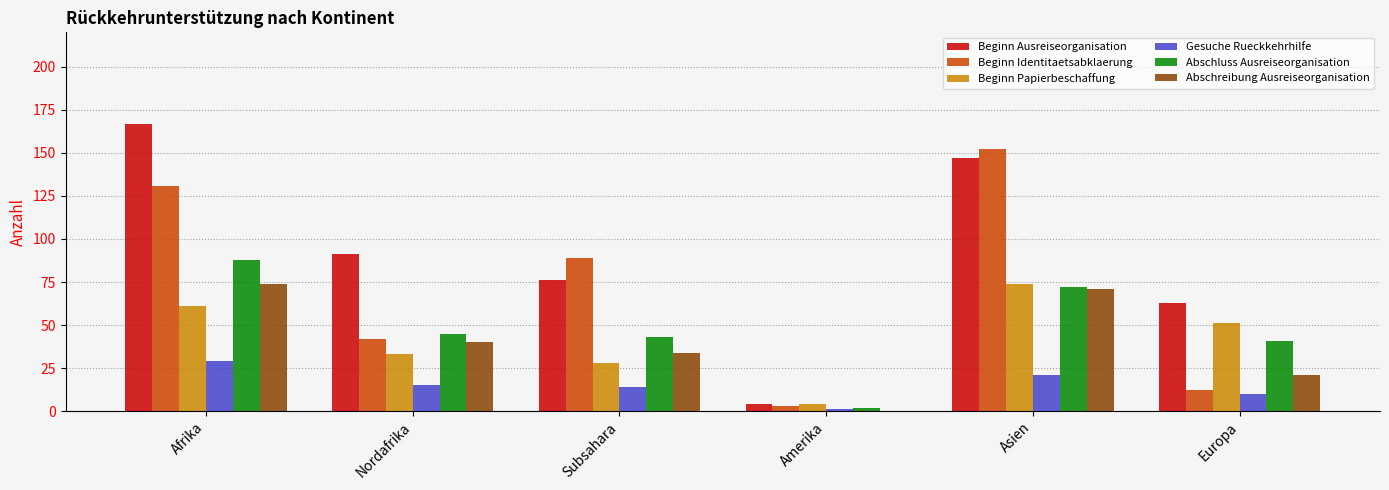

What value does the Beginn Identitaetsabklaerung series have at Europa, to the nearest 5?

10